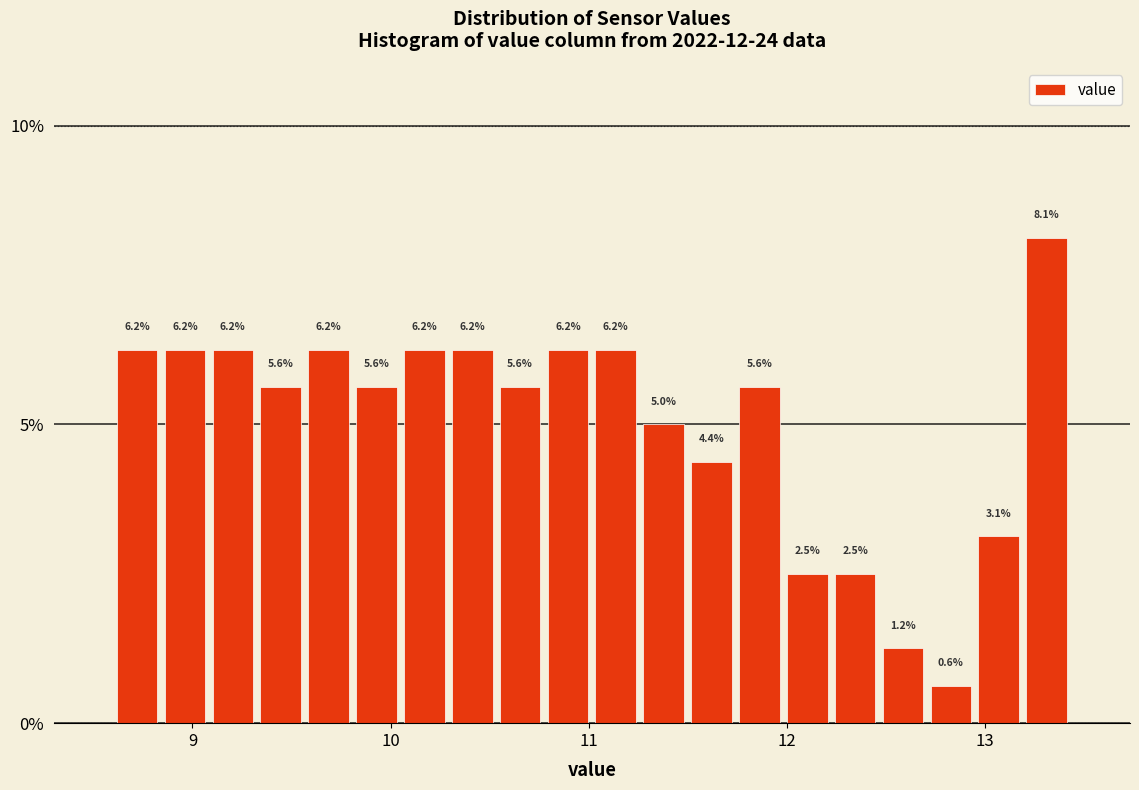

Read against the x-axis, roughly where is the centre of the tallest bar?

13.3